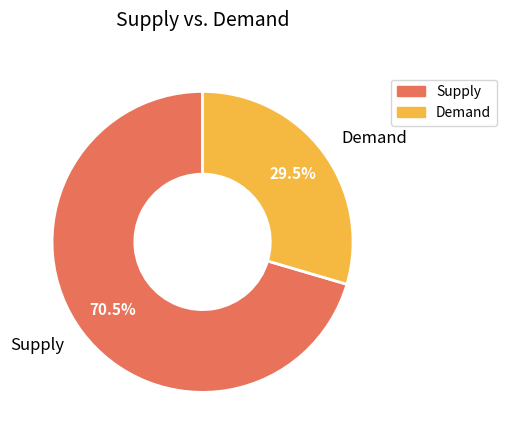

Which slice is the largest?

Supply